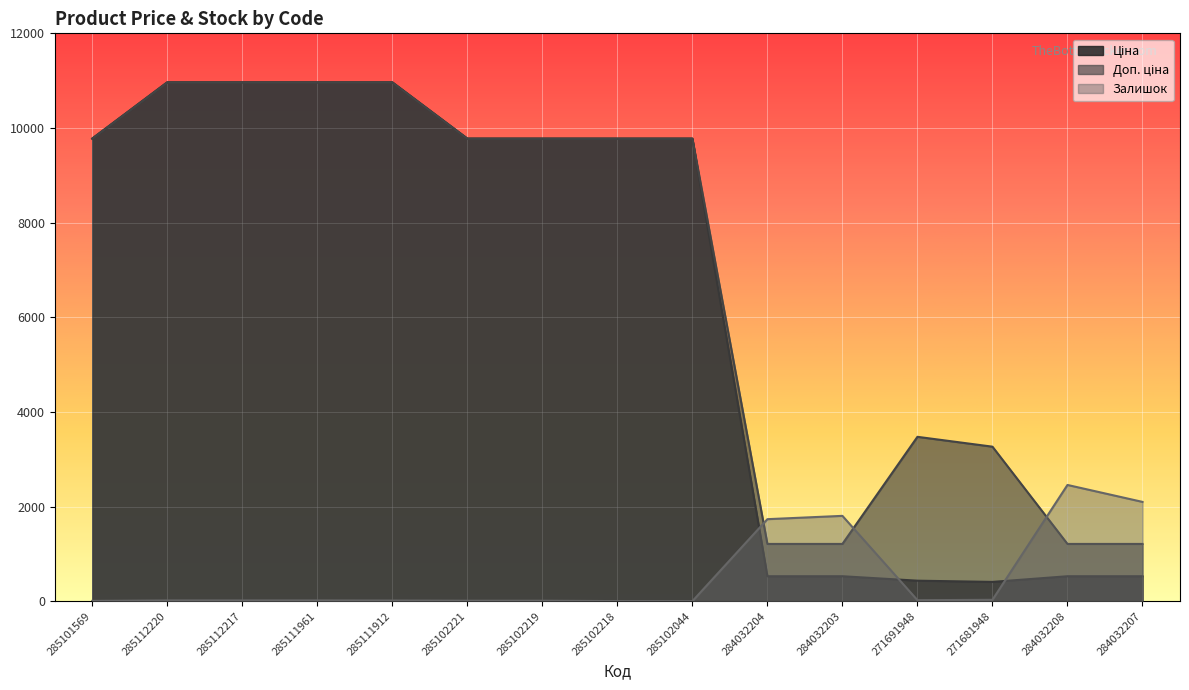

Reading right to left, transcribe all the data shown in this chart.

Ціна: 284032207=528.2	284032208=528.2	271681948=408.2	271691948=434.3	284032203=528.2	284032204=528.2	285102044=9775.5	285102218=9775.5	285102219=9775.5	285102221=9775.5	285111912=10964.4	285111961=10964.4	285112217=10964.4	285112220=10964.4	285101569=9775.5
Доп. ціна: 284032207=1210.7	284032208=1210.7	271681948=3265.8	271691948=3474.1	284032203=1210.7	284032204=1210.7	285102044=9775.5	285102218=9775.5	285102219=9775.5	285102221=9775.5	285111912=10964.4	285111961=10964.4	285112217=10964.4	285112220=10964.4	285101569=9775.5
Залишок: 284032207=2099.0	284032208=2457.0	271681948=30.0	271691948=22.0	284032203=1804.0	284032204=1734.0	285102044=1.0	285102218=3.0	285102219=11.0	285102221=11.0	285111912=15.0	285111961=17.0	285112217=17.0	285112220=17.0	285101569=7.0